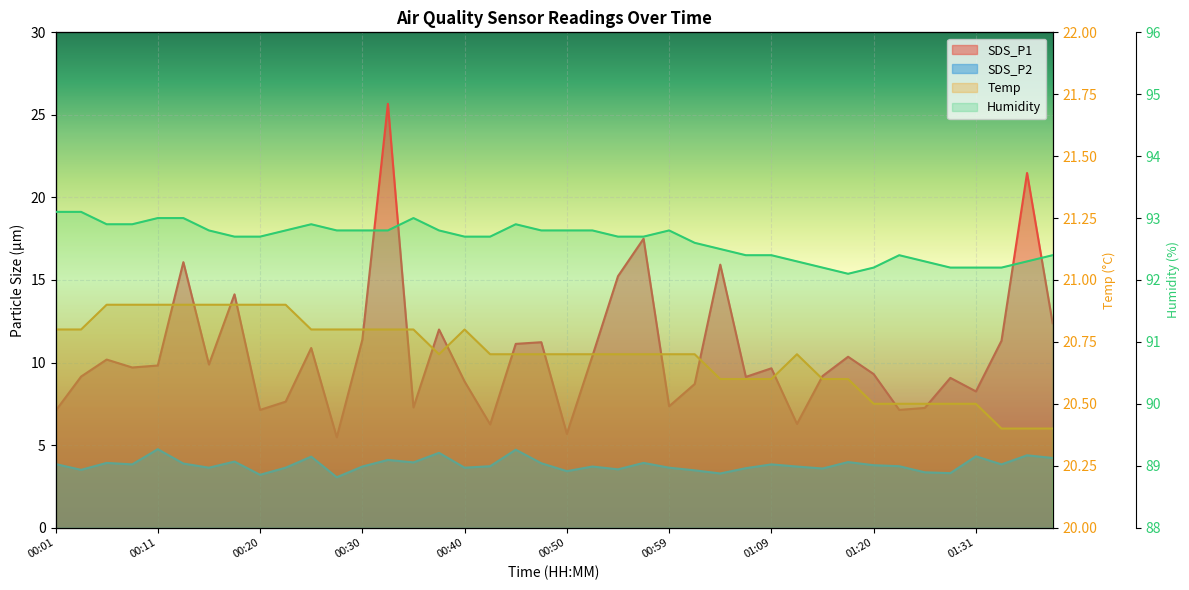

Reading left to right, transcribe all the data shown in this chart.

SDS_P1: 00:01=7.1	00:03=9.2	00:06=10.2	00:08=9.7	00:11=9.8	00:13=16.1	00:15=9.9	00:18=14.1	00:20=7.1	00:23=7.6	00:25=10.9	00:28=5.5	00:30=11.4	00:32=25.7	00:35=7.3	00:37=12.0	00:40=8.8	00:42=6.2	00:45=11.1	00:47=11.2	00:50=5.7	00:52=10.4	00:55=15.2	00:57=17.5	00:59=7.3	01:02=8.7	01:04=15.9	01:07=9.1	01:09=9.7	01:12=6.3	01:15=9.2	01:17=10.3	01:20=9.3	01:22=7.1	01:25=7.2	01:28=9.1	01:31=8.2	01:33=11.3	01:35=21.5	01:38=12.4
SDS_P2: 00:01=3.9	00:03=3.5	00:06=3.9	00:08=3.8	00:11=4.8	00:13=3.9	00:15=3.6	00:18=4.0	00:20=3.2	00:23=3.6	00:25=4.3	00:28=3.0	00:30=3.7	00:32=4.1	00:35=4.0	00:37=4.5	00:40=3.6	00:42=3.7	00:45=4.7	00:47=3.9	00:50=3.4	00:52=3.7	00:55=3.5	00:57=3.9	00:59=3.6	01:02=3.5	01:04=3.3	01:07=3.6	01:09=3.8	01:12=3.7	01:15=3.6	01:17=4.0	01:20=3.8	01:22=3.7	01:25=3.4	01:28=3.3	01:31=4.3	01:33=3.8	01:35=4.4	01:38=4.2
Temp: 00:01=20.8	00:03=20.8	00:06=20.9	00:08=20.9	00:11=20.9	00:13=20.9	00:15=20.9	00:18=20.9	00:20=20.9	00:23=20.9	00:25=20.8	00:28=20.8	00:30=20.8	00:32=20.8	00:35=20.8	00:37=20.7	00:40=20.8	00:42=20.7	00:45=20.7	00:47=20.7	00:50=20.7	00:52=20.7	00:55=20.7	00:57=20.7	00:59=20.7	01:02=20.7	01:04=20.6	01:07=20.6	01:09=20.6	01:12=20.7	01:15=20.6	01:17=20.6	01:20=20.5	01:22=20.5	01:25=20.5	01:28=20.5	01:31=20.5	01:33=20.4	01:35=20.4	01:38=20.4
Humidity: 00:01=93.1	00:03=93.1	00:06=92.9	00:08=92.9	00:11=93.0	00:13=93.0	00:15=92.8	00:18=92.7	00:20=92.7	00:23=92.8	00:25=92.9	00:28=92.8	00:30=92.8	00:32=92.8	00:35=93.0	00:37=92.8	00:40=92.7	00:42=92.7	00:45=92.9	00:47=92.8	00:50=92.8	00:52=92.8	00:55=92.7	00:57=92.7	00:59=92.8	01:02=92.6	01:04=92.5	01:07=92.4	01:09=92.4	01:12=92.3	01:15=92.2	01:17=92.1	01:20=92.2	01:22=92.4	01:25=92.3	01:28=92.2	01:31=92.2	01:33=92.2	01:35=92.3	01:38=92.4